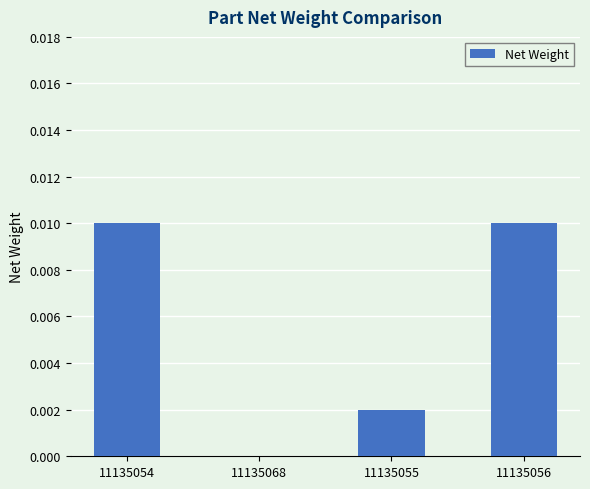

Between 11135054 and 11135055, which is larger?

11135054